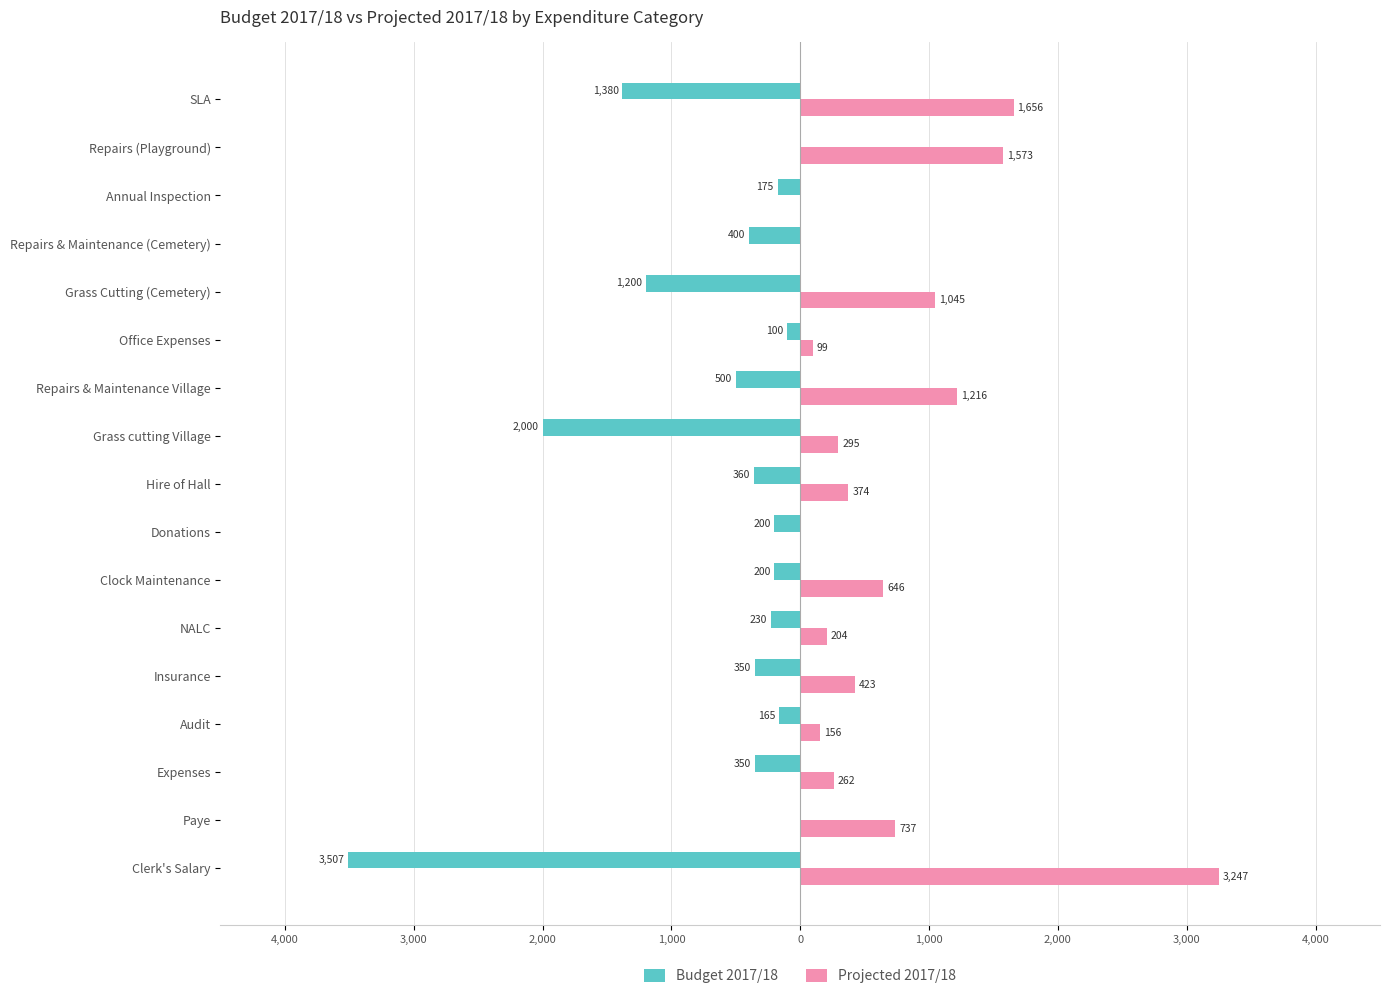

What are all the series names shown in the legend?

Budget 2017/18, Projected 2017/18